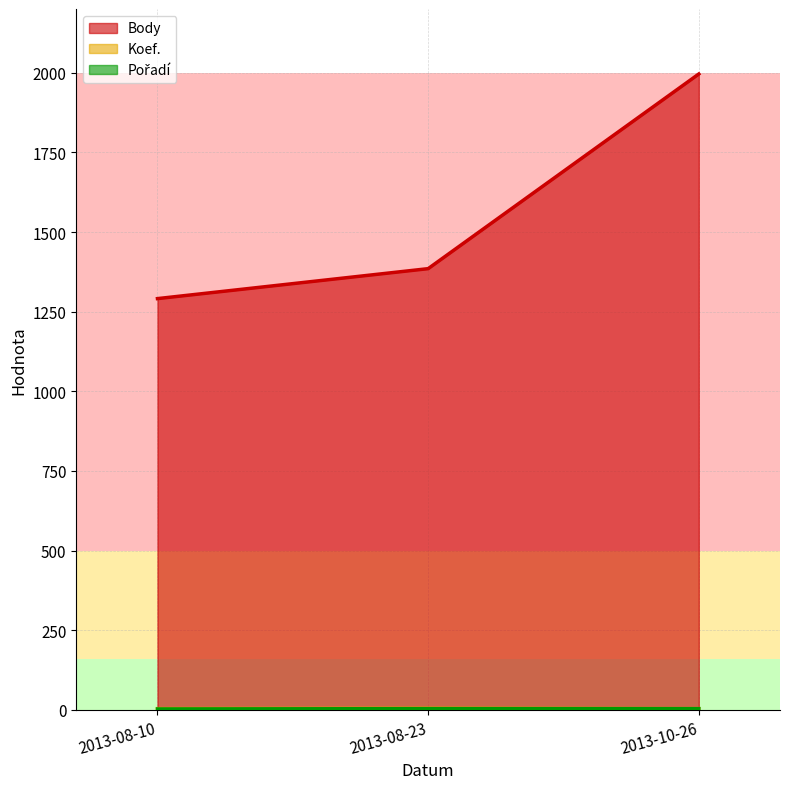

What is the difference between the Body values at 2013-08-10 and 2013-08-23?

94